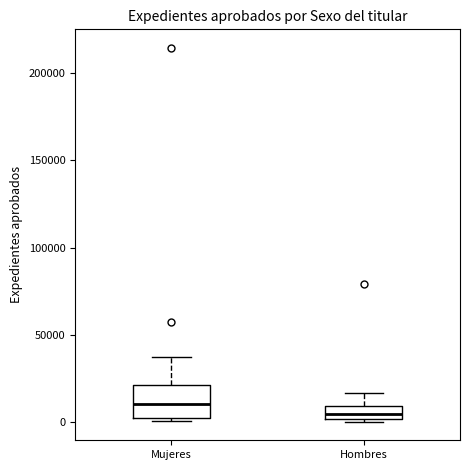

Which box's median line is the highest?

Mujeres